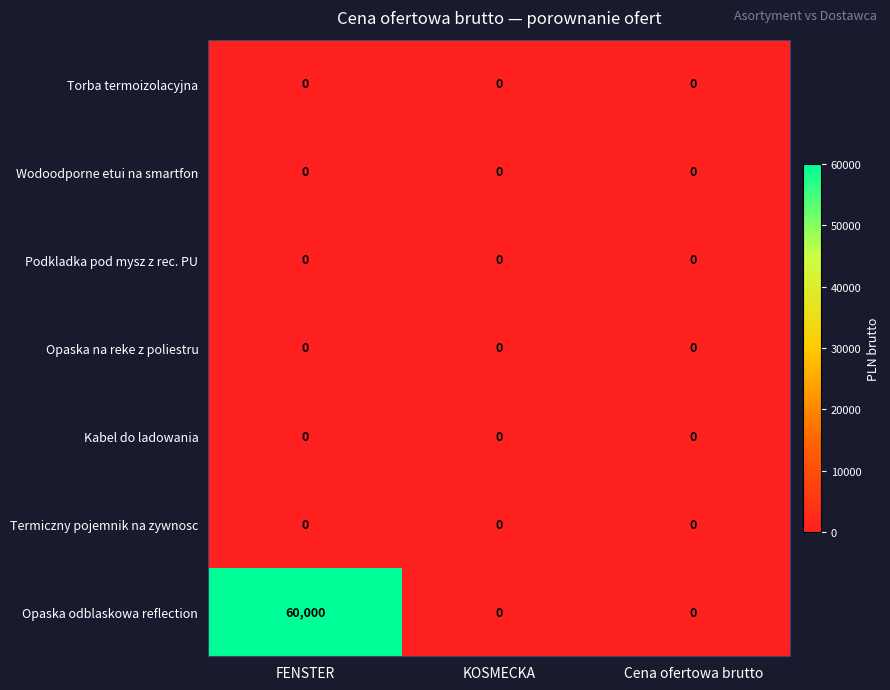

Which series changed the most between FENSTER and Cena ofertowa brutto?

Opaska odblaskowa reflection